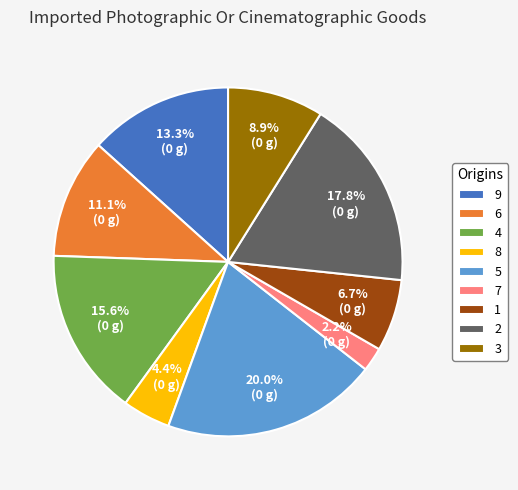

Does 6 account for over 50% of the chart?

No